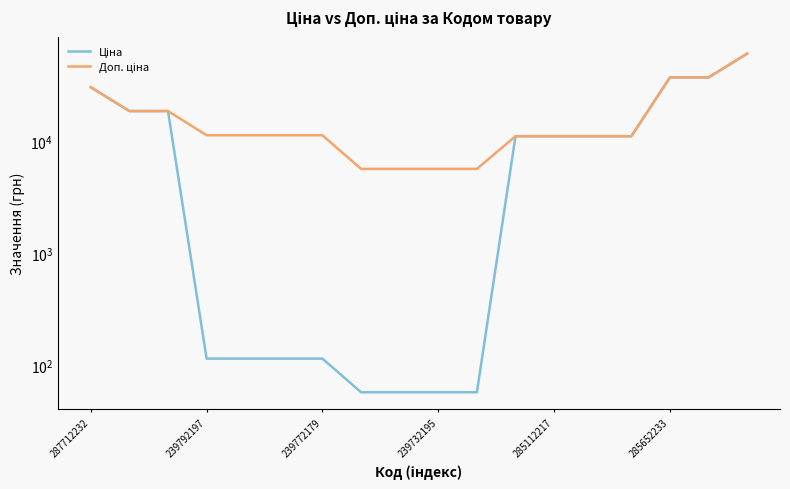

Does the chart display data point markers on the line(s)?

No